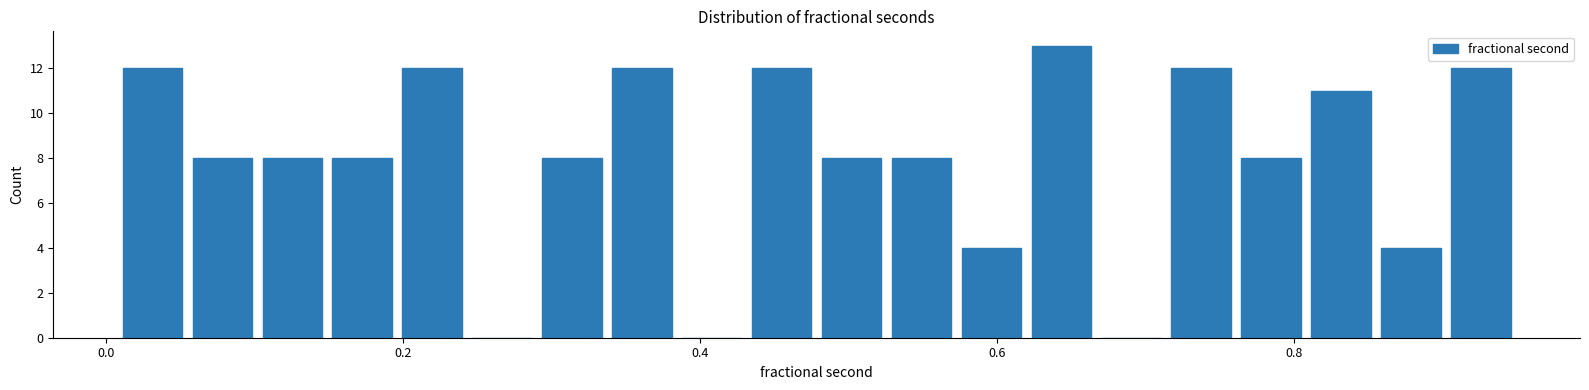

Read against the x-axis, roughly where is the centre of the tallest bar?

0.64